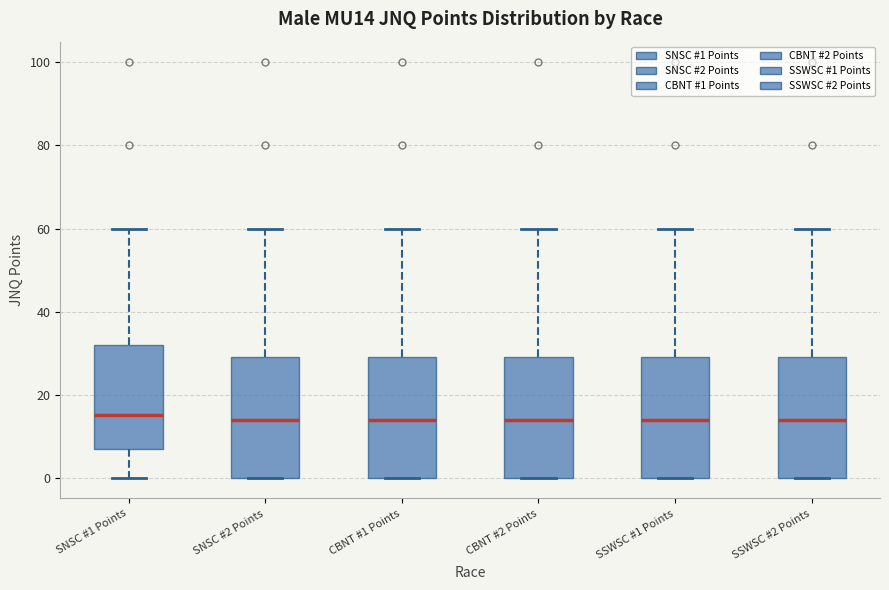

Reading left to right, transcribe this box plot: for each box, give where its median line is, the range the box spans, and where its two whiskers end, as read against the y-axis. The values are not printed on the chart, so give them approximately, as read against the axis.

SNSC #1 Points: median 16, box 8 to 32, whiskers 0 to 60
SNSC #2 Points: median 14, box 0 to 30, whiskers 0 to 60
CBNT #1 Points: median 14, box 0 to 30, whiskers 0 to 60
CBNT #2 Points: median 14, box 0 to 30, whiskers 0 to 60
SSWSC #1 Points: median 14, box 0 to 30, whiskers 0 to 60
SSWSC #2 Points: median 14, box 0 to 30, whiskers 0 to 60